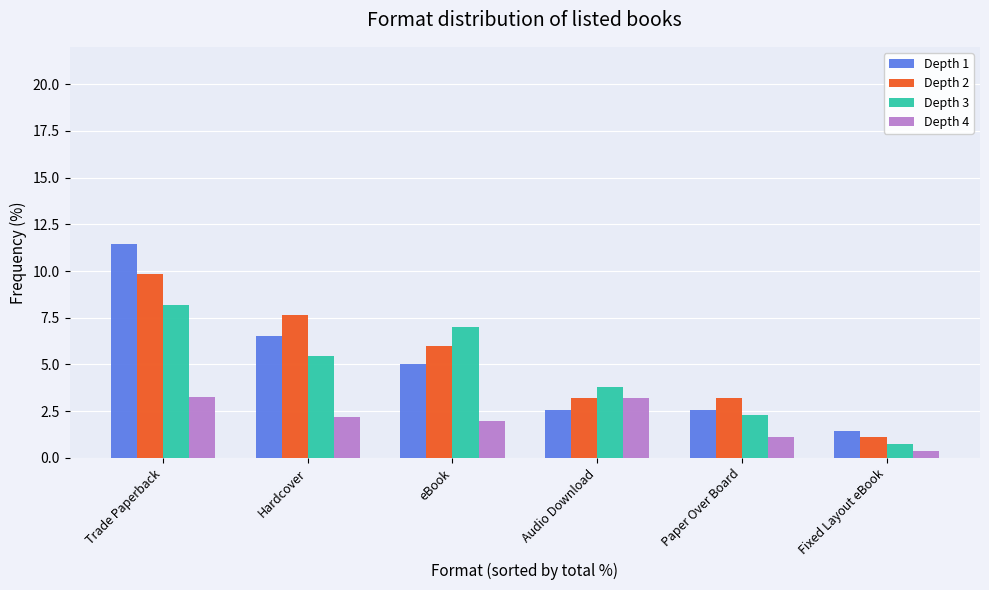

Reading right to left, extract all data points from this chart.

Depth 1: Fixed Layout eBook=1.5	Paper Over Board=2.5	Audio Download=2.5	eBook=5.0	Hardcover=6.5	Trade Paperback=11.5
Depth 2: Fixed Layout eBook=1.1	Paper Over Board=3.2	Audio Download=3.2	eBook=6.0	Hardcover=7.6	Trade Paperback=9.8
Depth 3: Fixed Layout eBook=0.7	Paper Over Board=2.3	Audio Download=3.8	eBook=7.0	Hardcover=5.5	Trade Paperback=8.2
Depth 4: Fixed Layout eBook=0.4	Paper Over Board=1.1	Audio Download=3.2	eBook=2.0	Hardcover=2.2	Trade Paperback=3.3